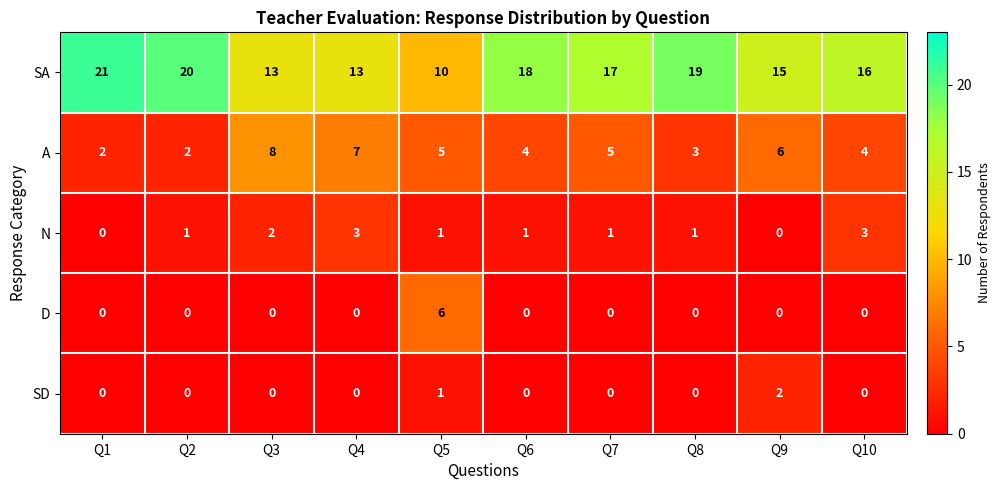

List the series in order of their peak value, lowest first.

SD, N, D, A, SA